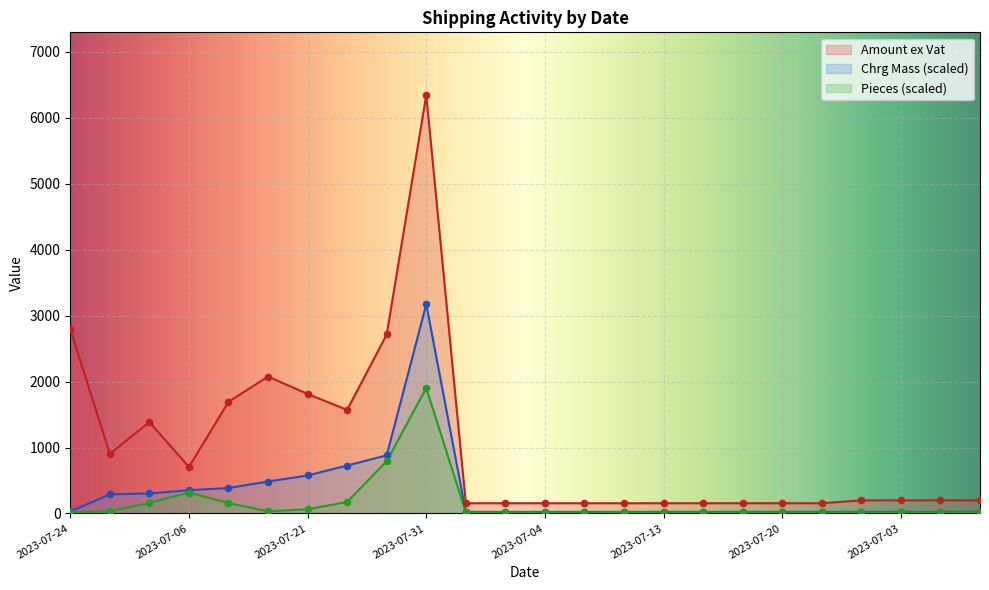

Which series contains the lowest Y value?

Pieces